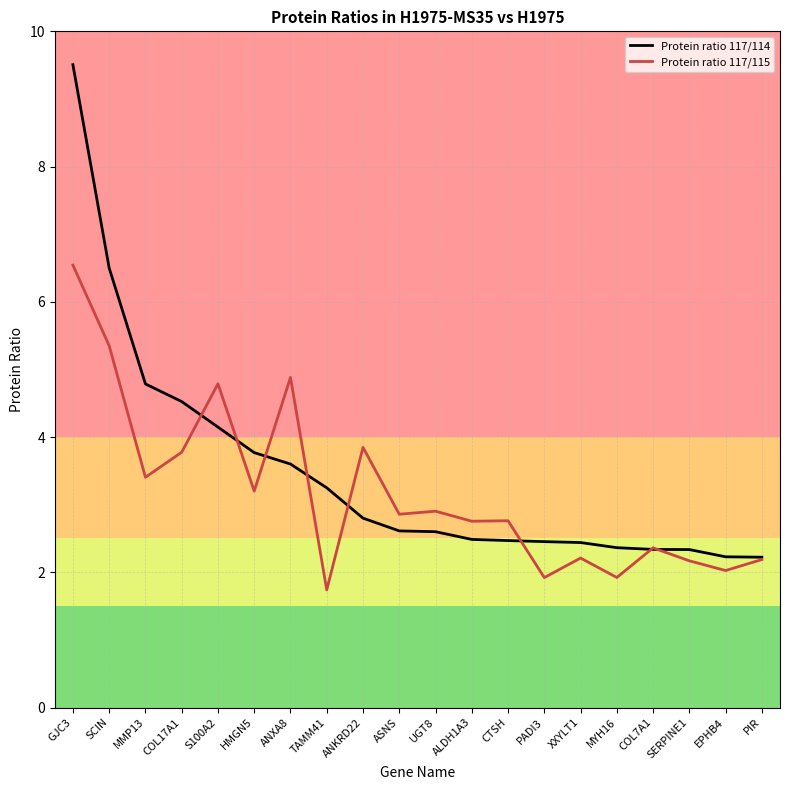

At which category does the chart reach its peak across all series?

GJC3